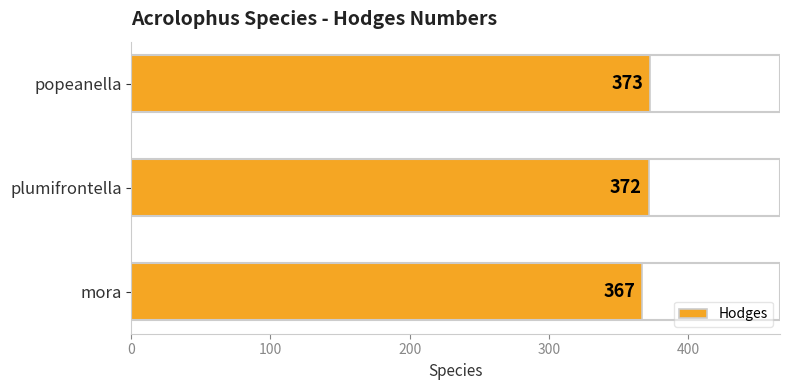

Which label corresponds to the largest value in the chart?

popeanella